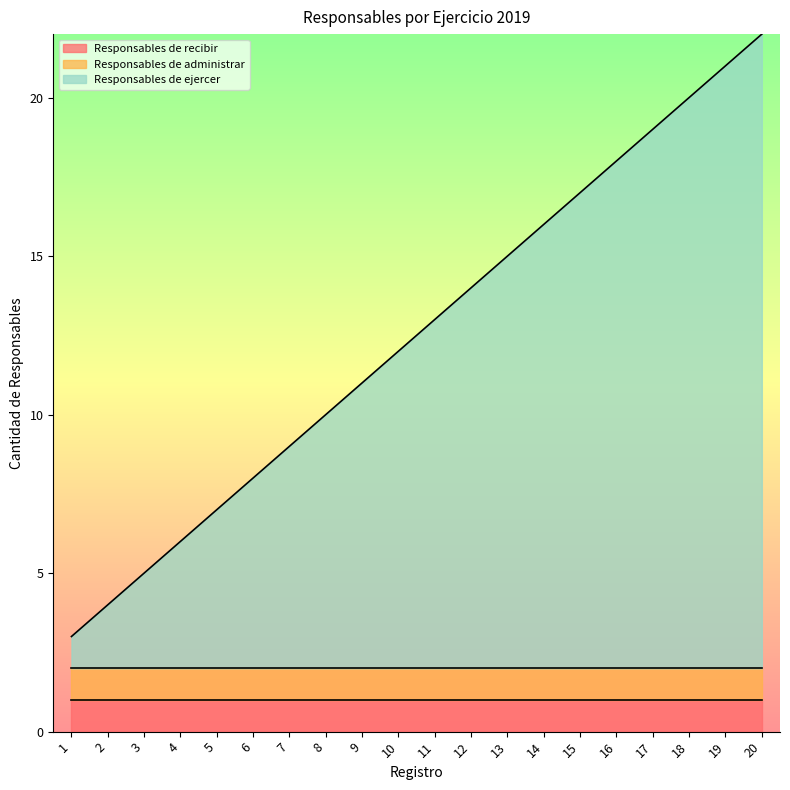

True or false: Responsables de ejercer has more than 0 interior local peaks.

False